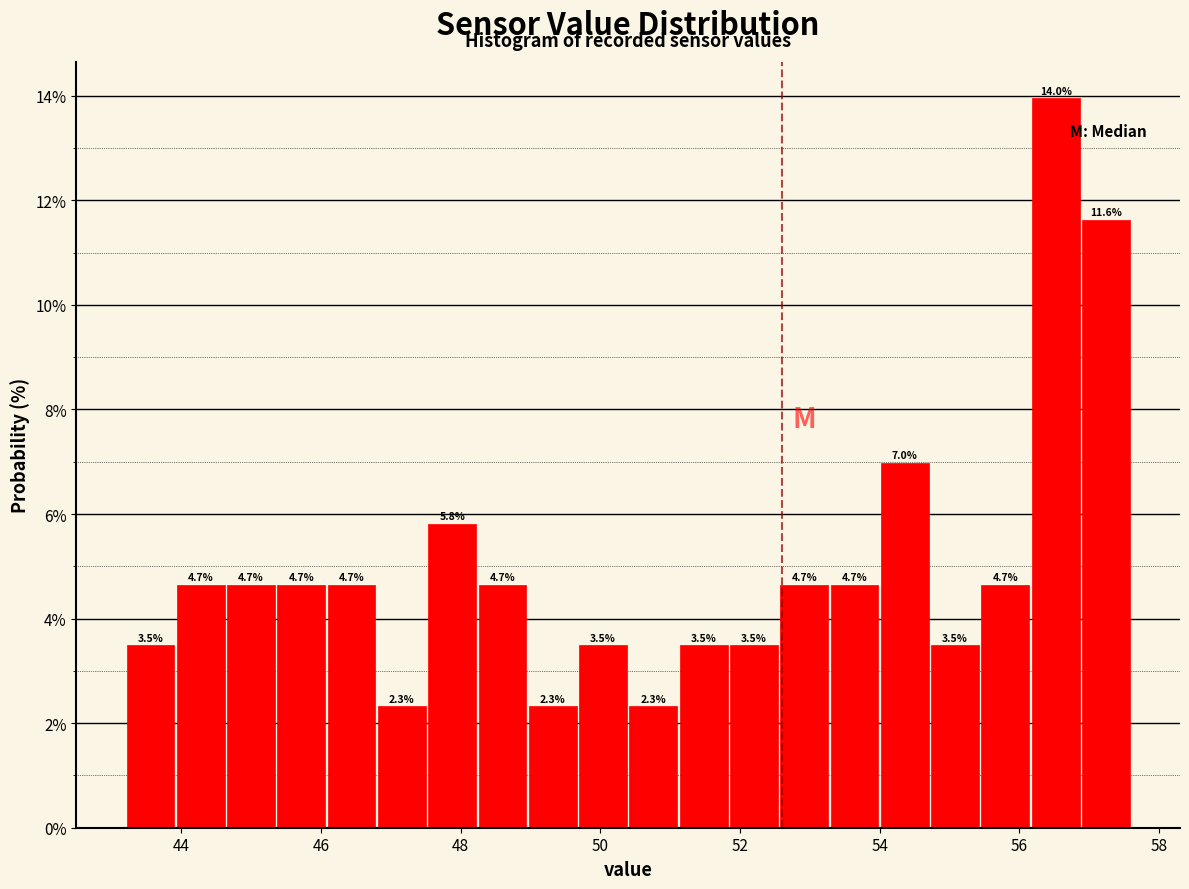

Around what value on the x-axis is the tallest bar? Give the approximate position of its centre, as read against the axis.

56.6